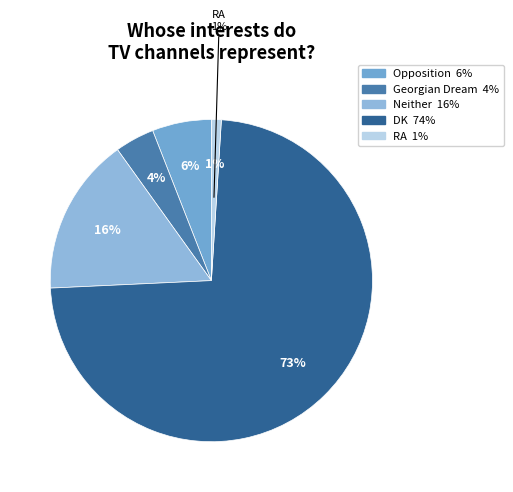

Is there any slice that represents more than half of the pie?

Yes